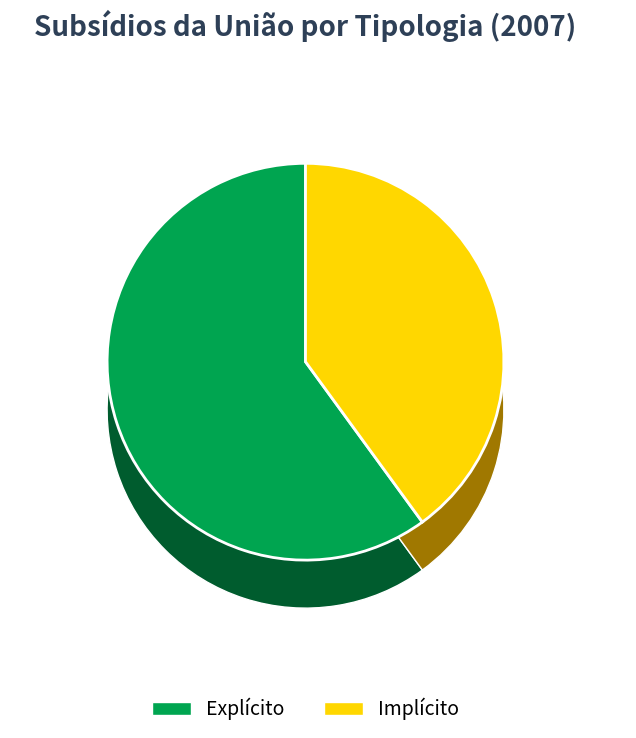

How many slices are in this pie chart?

2